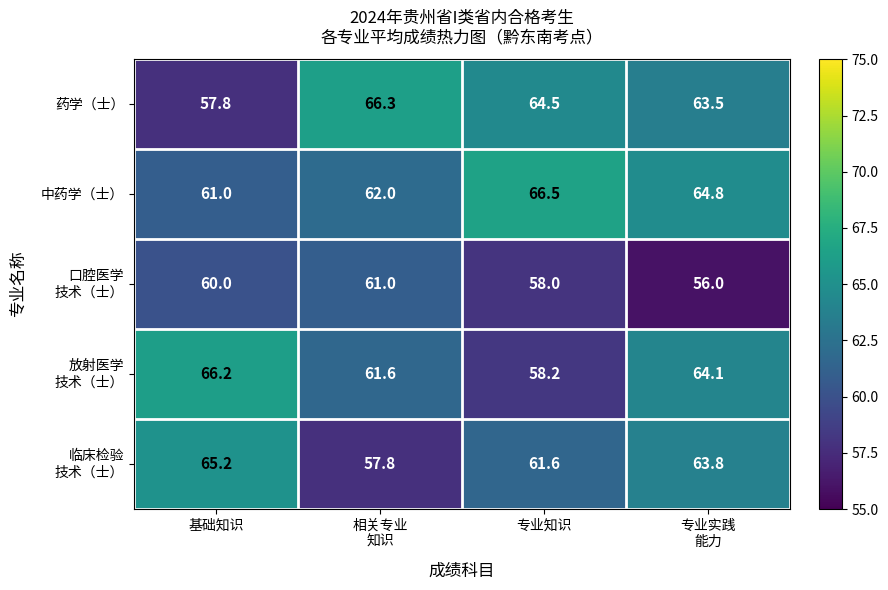

The value of 药学（士） at 专业知识 is 64.5. True or false?

True